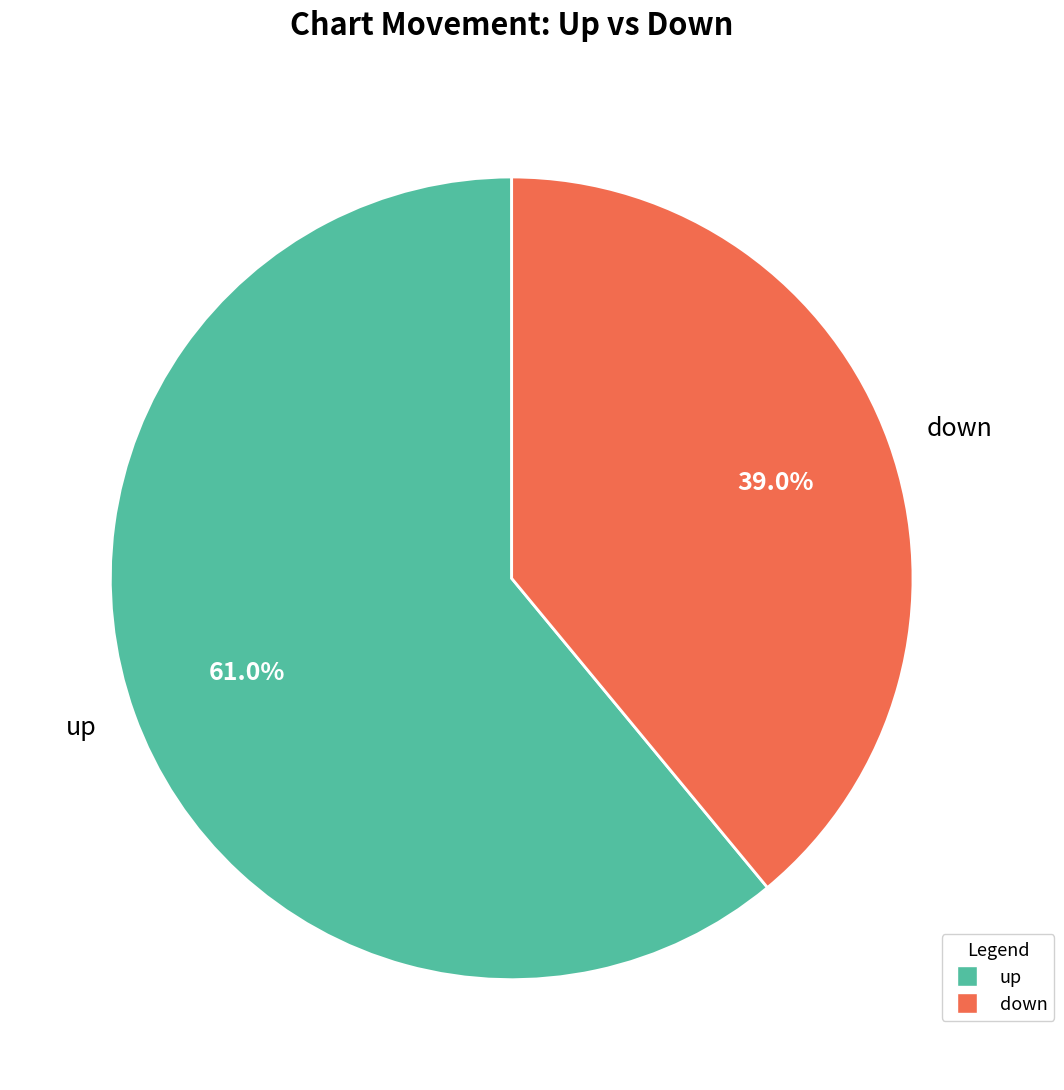

The down slice represents 33% of the pie. True or false?

False